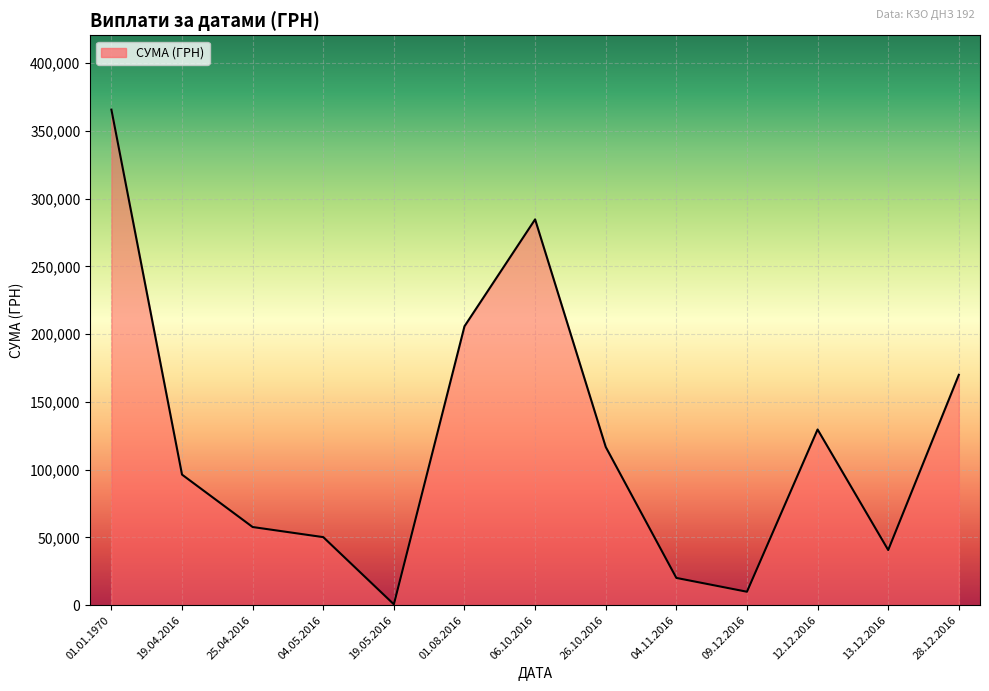

List the labels in order of value, largest first.

01.01.1970, 06.10.2016, 01.08.2016, 28.12.2016, 12.12.2016, 26.10.2016, 19.04.2016, 25.04.2016, 04.05.2016, 13.12.2016, 04.11.2016, 09.12.2016, 19.05.2016